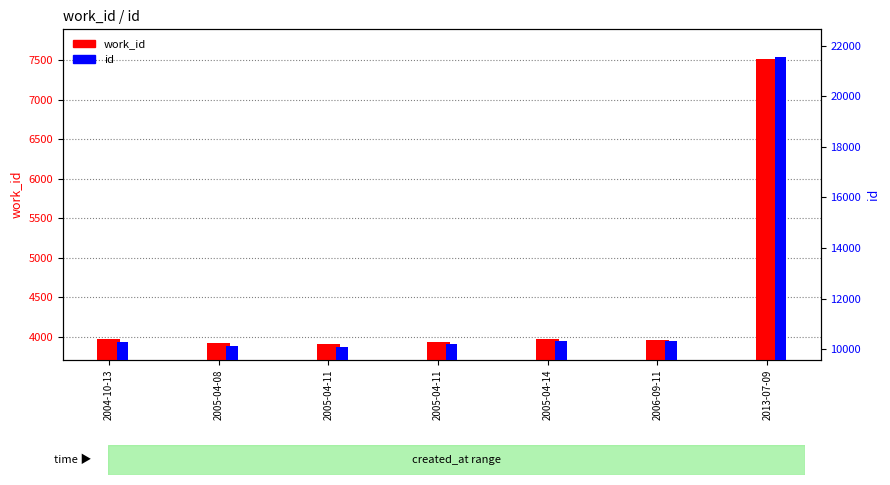

List the series in order of their peak value, lowest first.

work_id, id